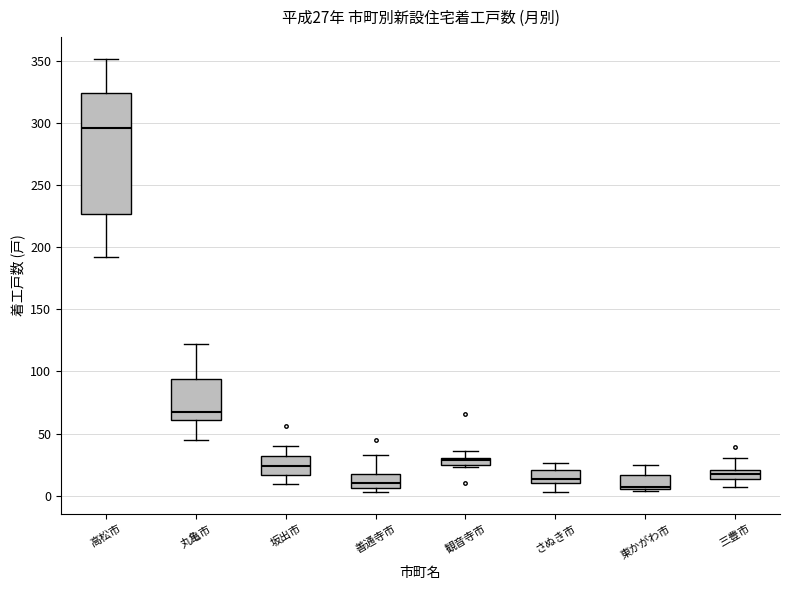

Which box is the tallest, from its lower edge to its upper edge?

高松市